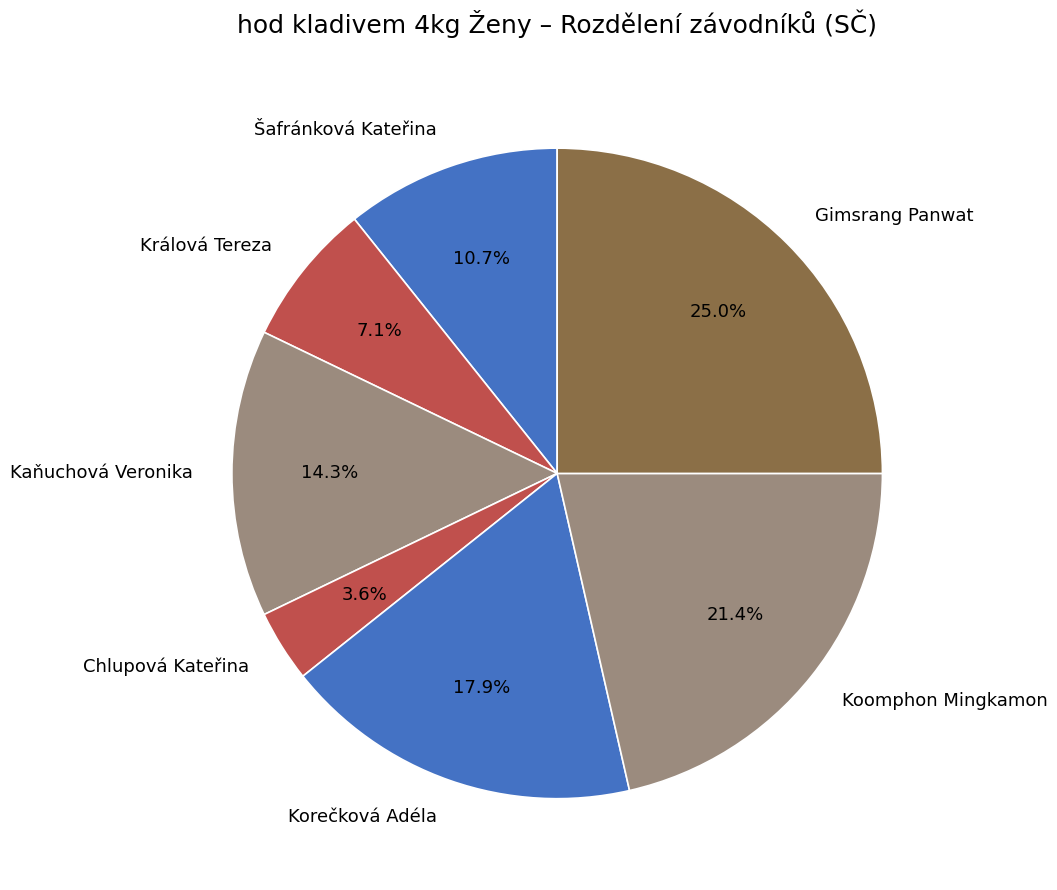

To the nearest percent, what is the difference between the Gimsrang Panwat and Šafránková Kateřina slice percentages?

14%